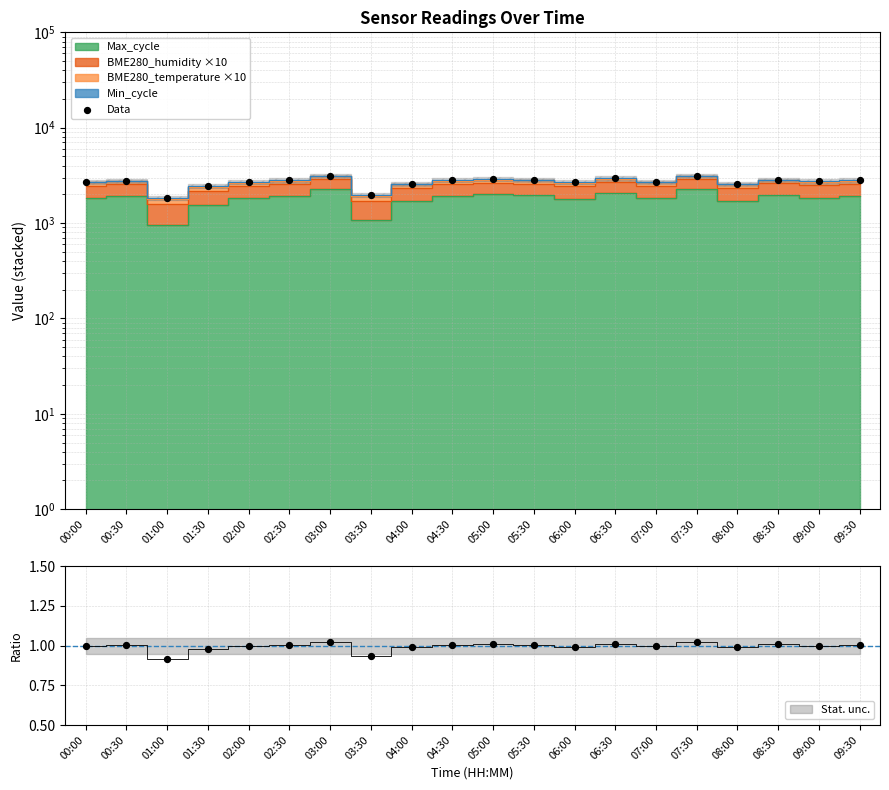

Approximately how many times larger is the value at 05:30 compared to 02:00?

1.1